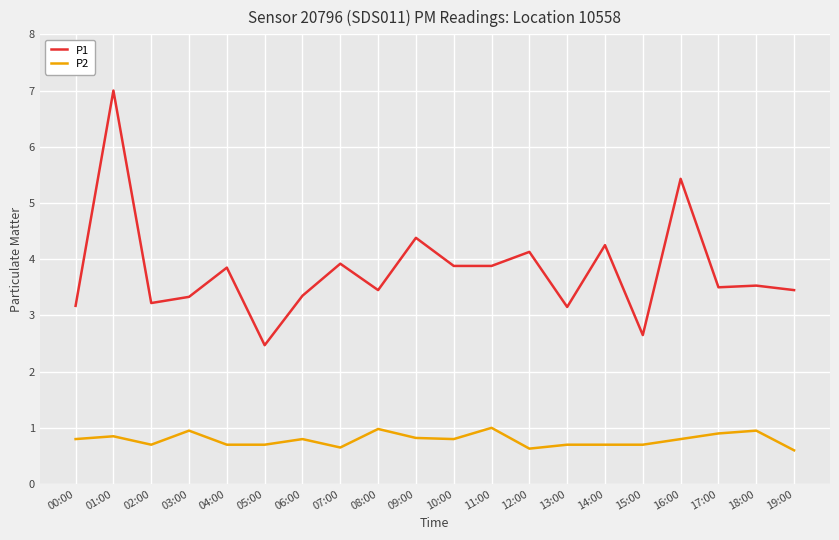

What is the difference between the P1 values at 08:00 and 12:00?

0.7